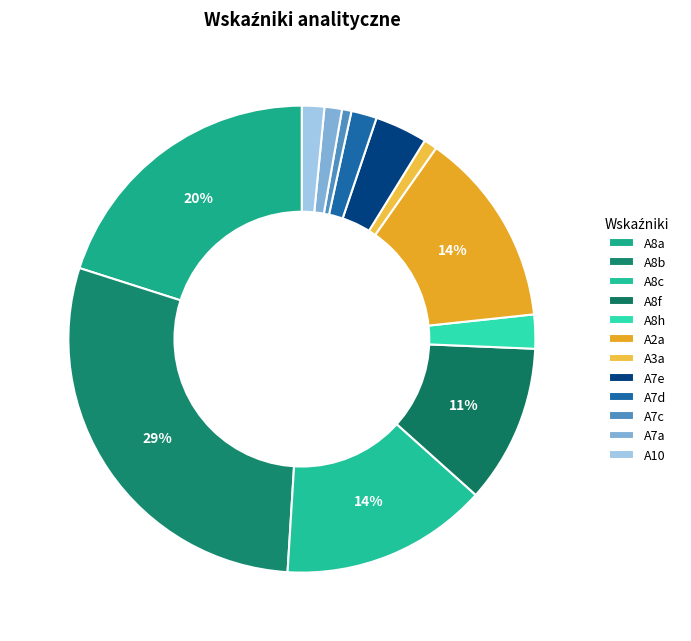

How many segments does this pie chart have?

12